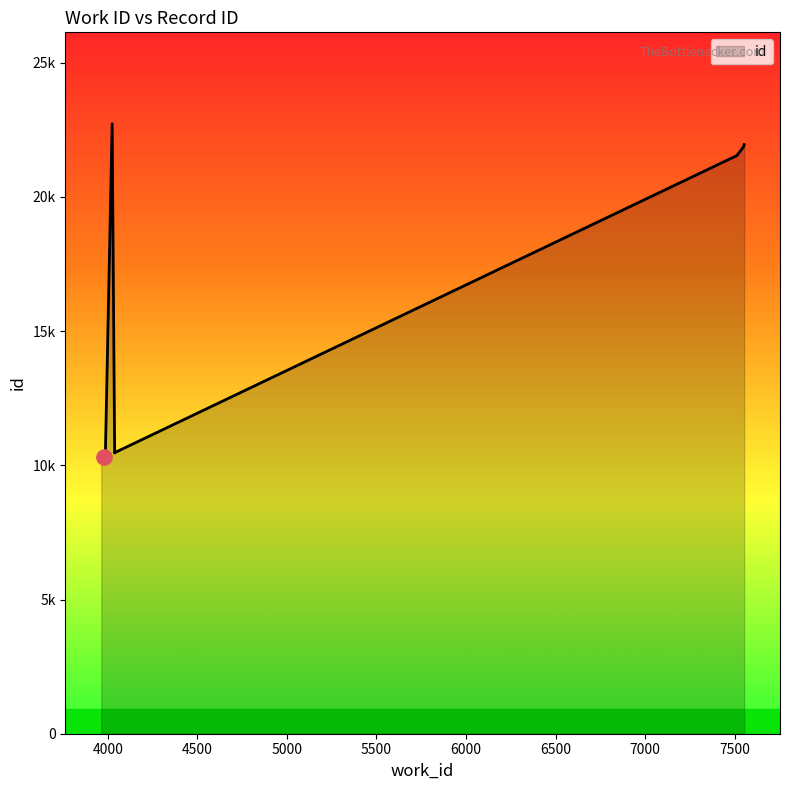

What is the change in value from 3963 to 7550?

+11539